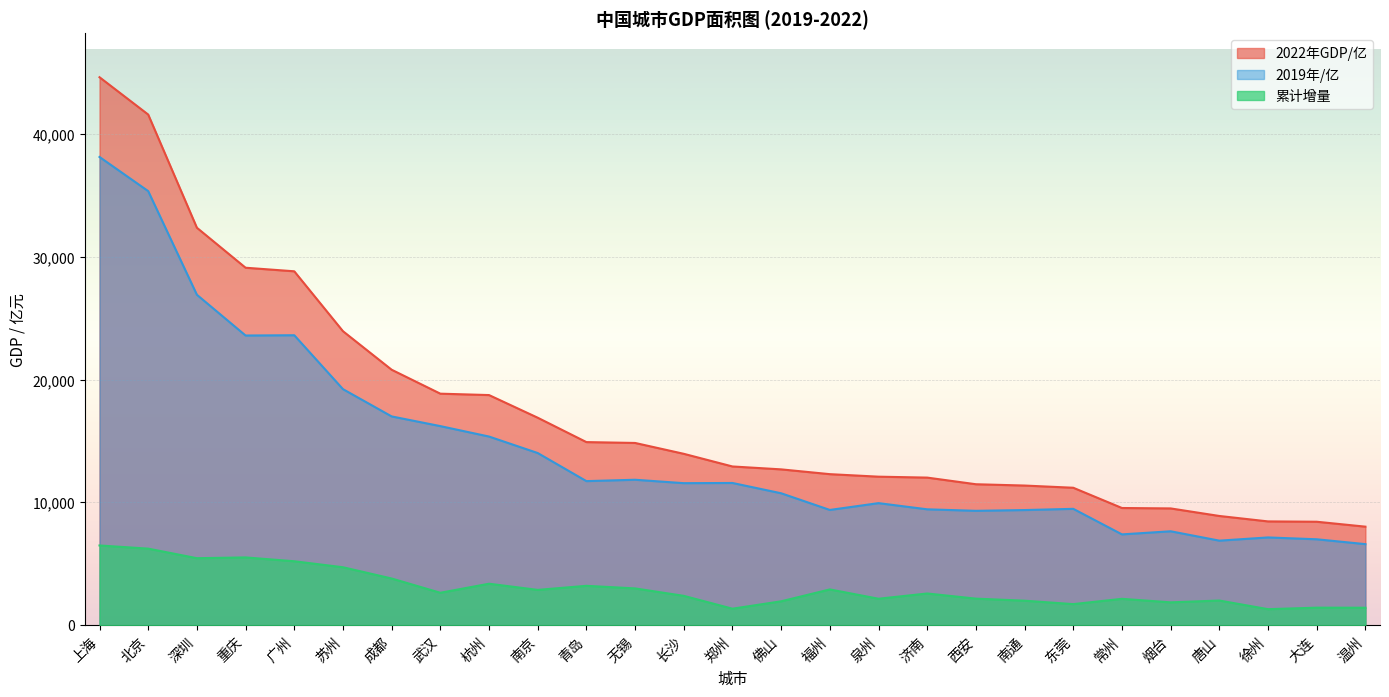

What is the difference between the second highest and second lowest values in the 累计增量 series?

4894.6